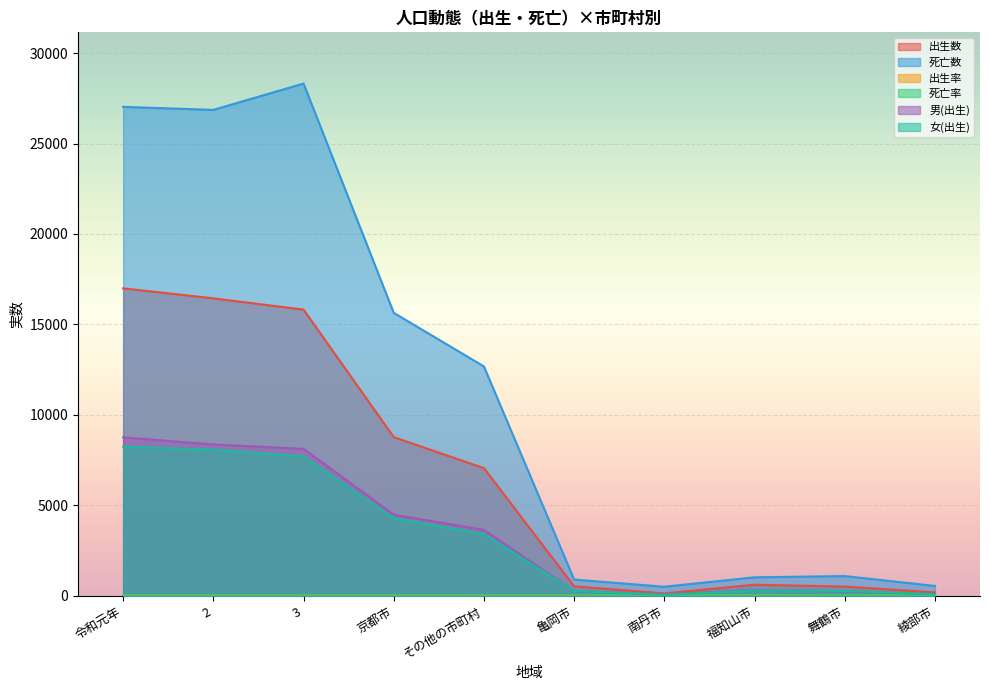

At which label does 死亡数 first exceed 12676?

令和元年